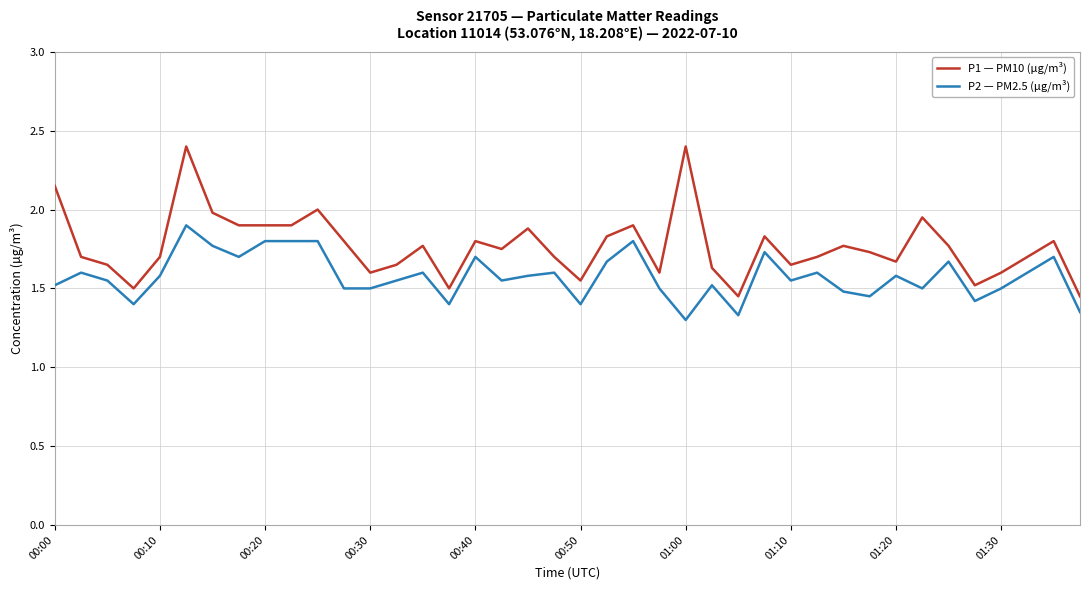

Rank the series by their average value, from lowest to highest.

P2 — PM2.5 (µg/m³), P1 — PM10 (µg/m³)